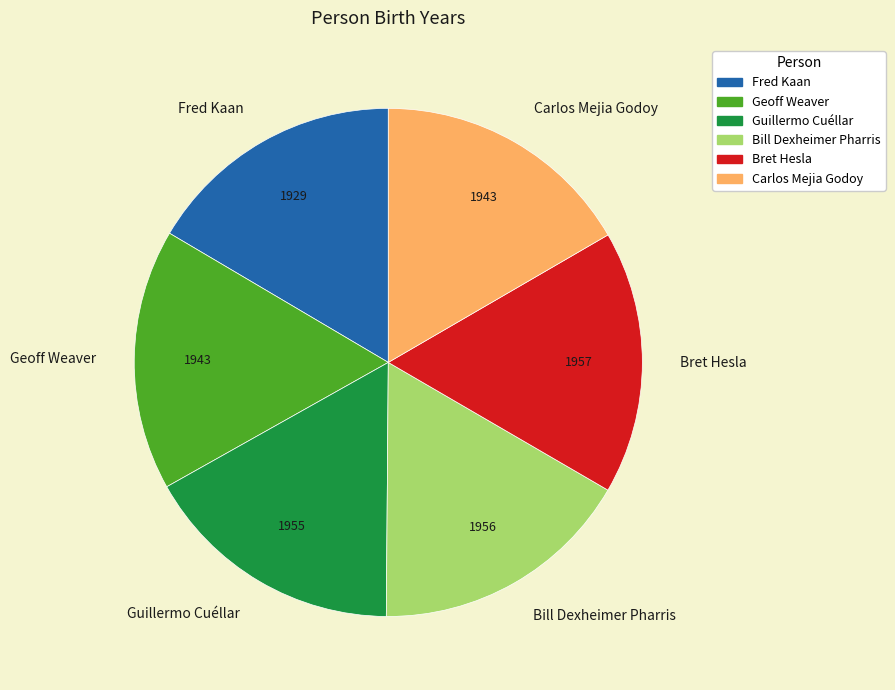

Approximately how many times larger is the value at Carlos Mejia Godoy compared to Guillermo Cuéllar?

1.0